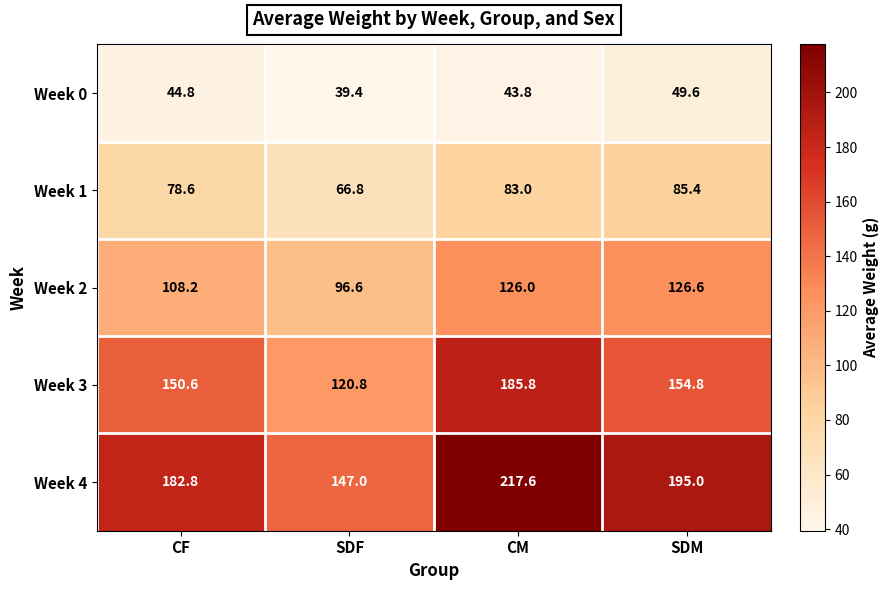

Reading left to right, transcribe all the data shown in this chart.

Week 0: CF=44.8	SDF=39.4	CM=43.8	SDM=49.6
Week 1: CF=78.6	SDF=66.8	CM=83.0	SDM=85.4
Week 2: CF=108.2	SDF=96.6	CM=126.0	SDM=126.6
Week 3: CF=150.6	SDF=120.8	CM=185.8	SDM=154.8
Week 4: CF=182.8	SDF=147.0	CM=217.6	SDM=195.0